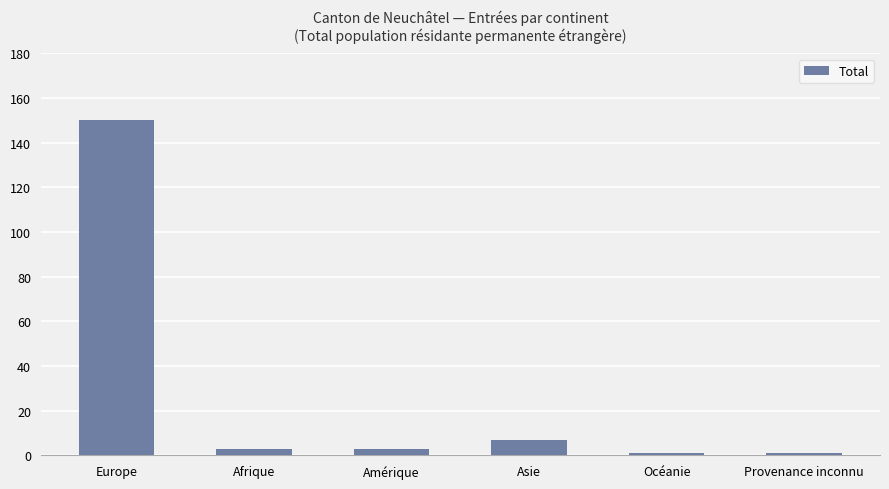

Reading left to right, list all the values displayed in this chart.

150	3	3	7	1	1